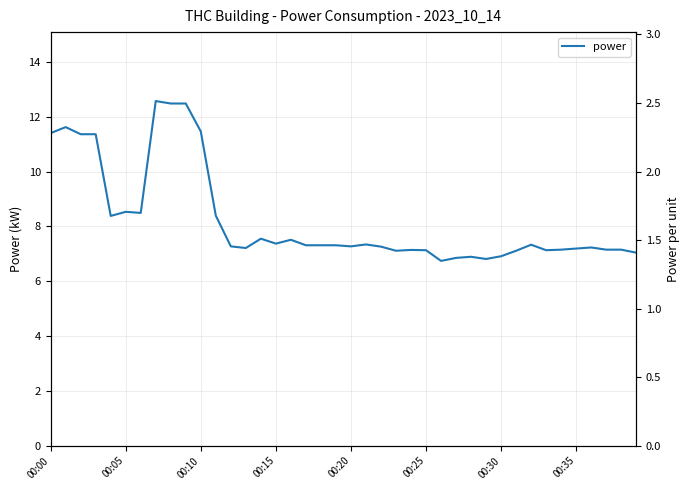

At which category does the chart reach its minimum across all series?

26